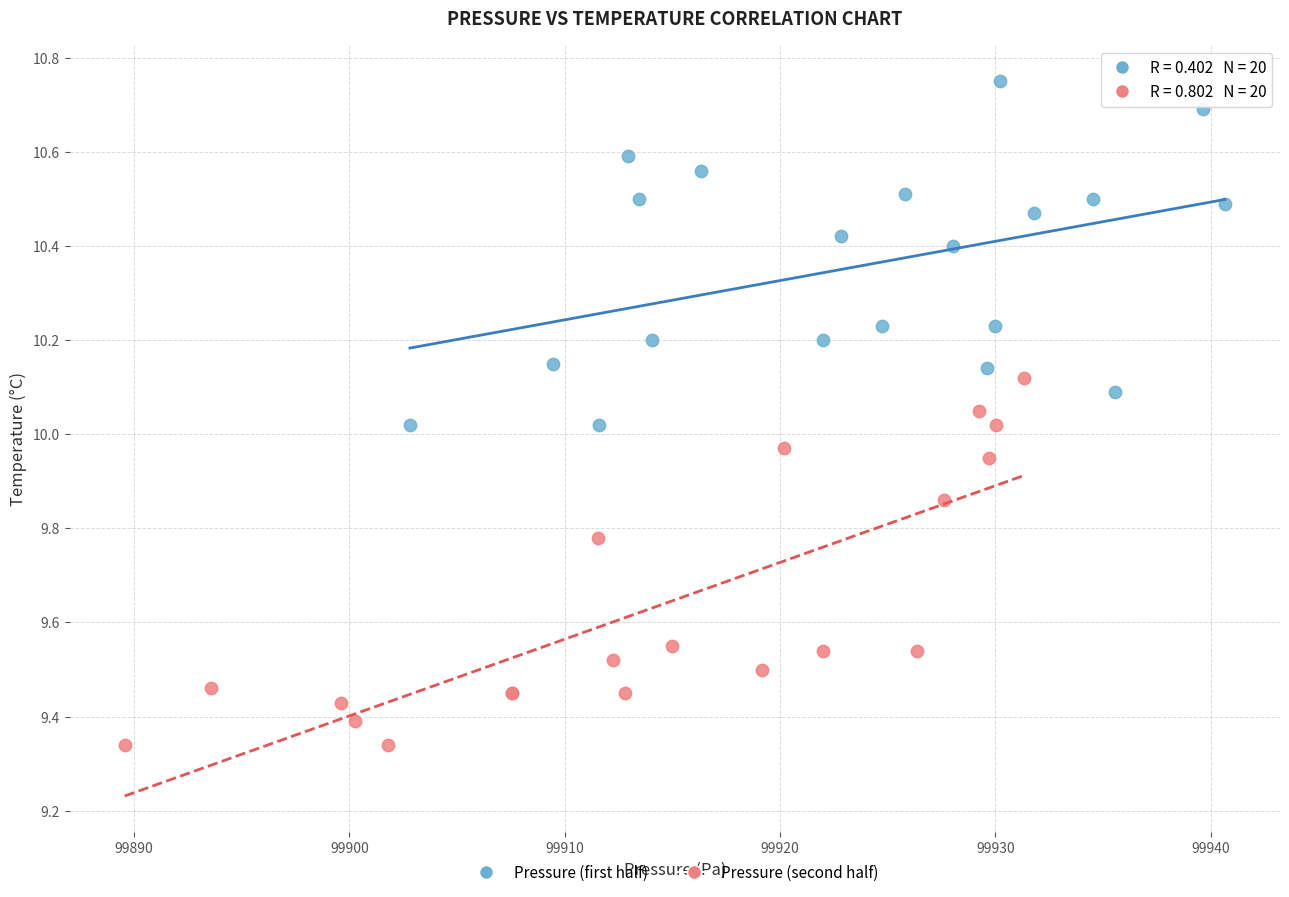

What are all the series names shown in the legend?

Pressure (first half), Pressure (second half)